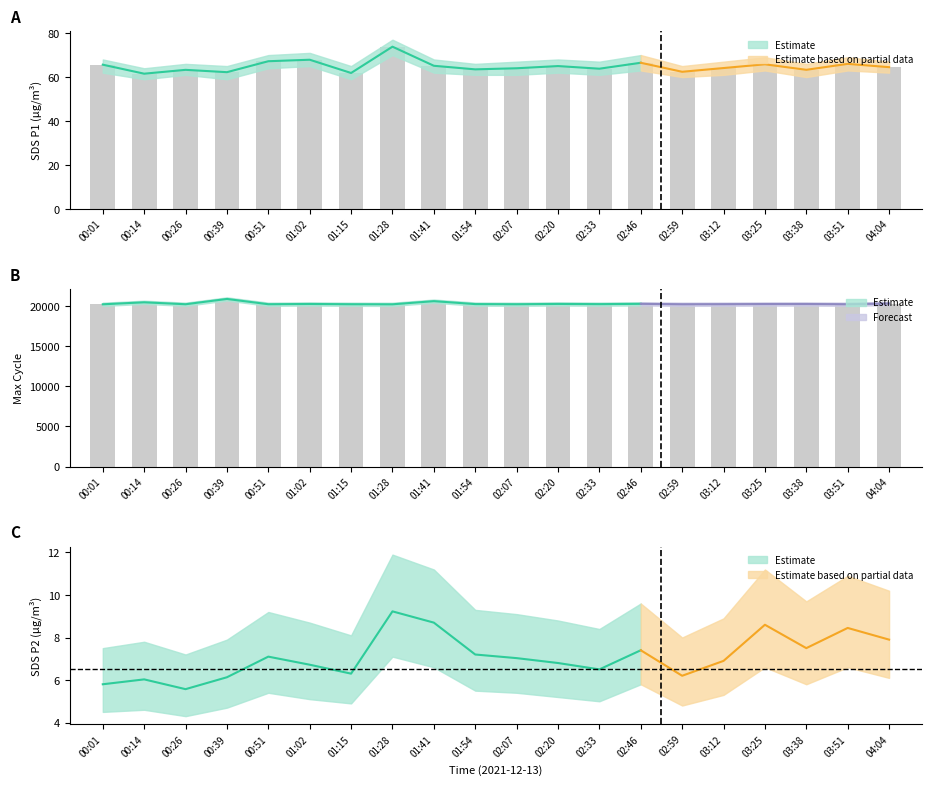

How many bars are there in total?

40